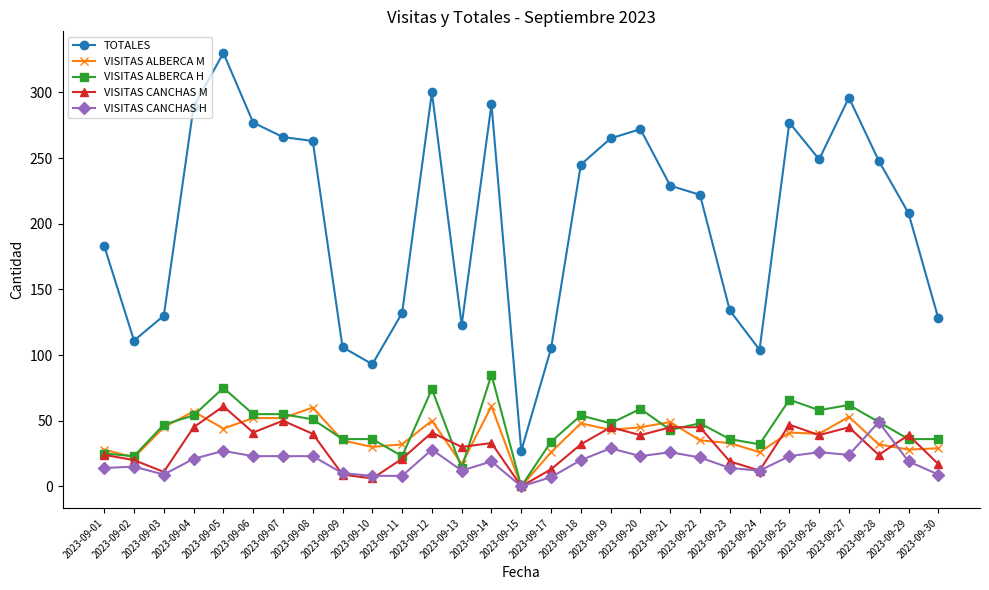

Count the number of categories in the chart.

29